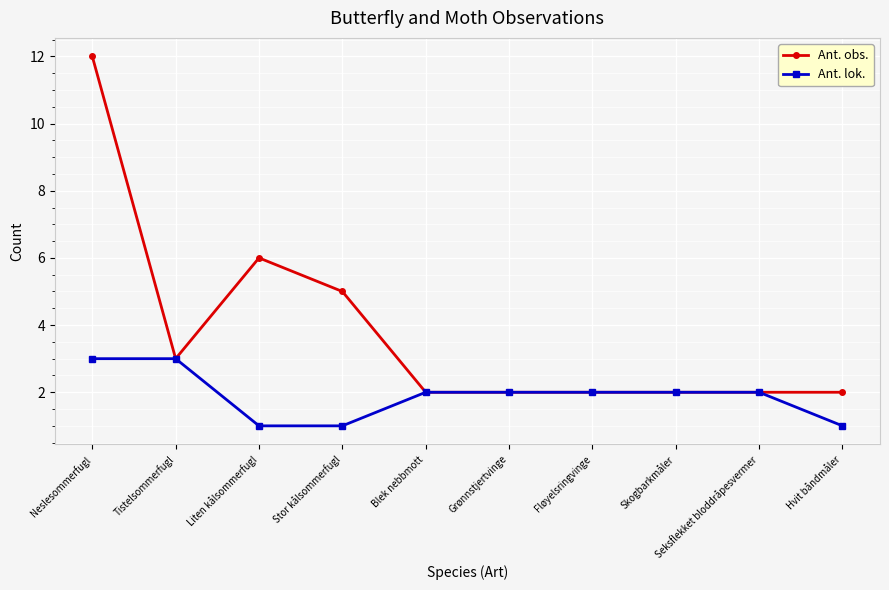

Is it true that Ant. lok. equals 1 at Stor kålsommerfugl?

True